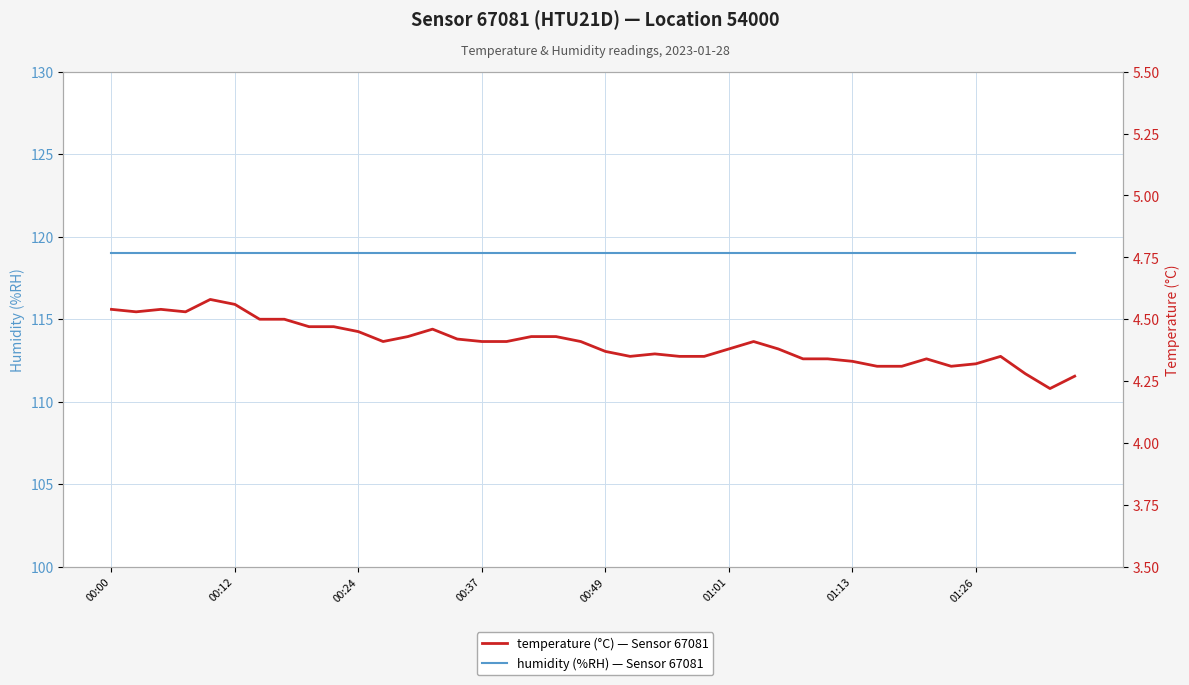

Rank the series at 19 from highest to lowest value.

humidity, temperature